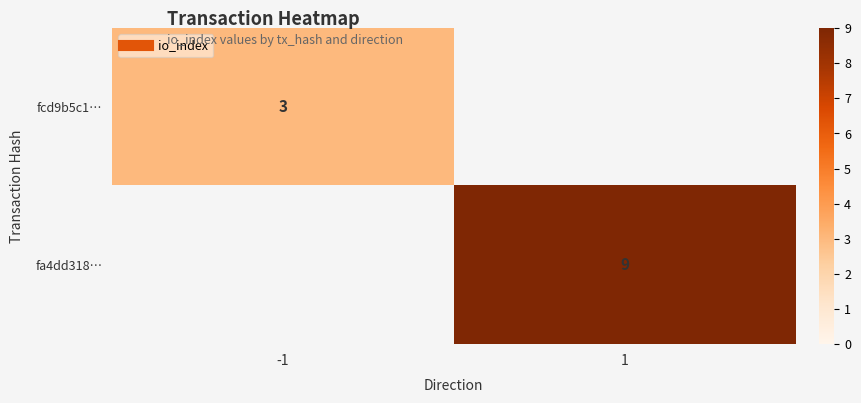

The fa4dd318… series shows 9.0 at 1. True or false?

True